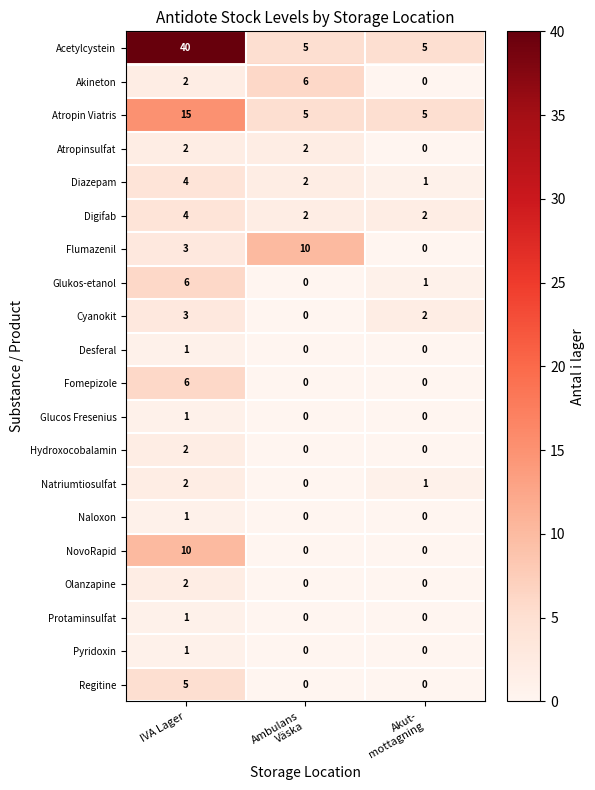

Is the value of Atropin Viatris at IVA Lager greater than the value of Regitine at IVA Lager?

Yes